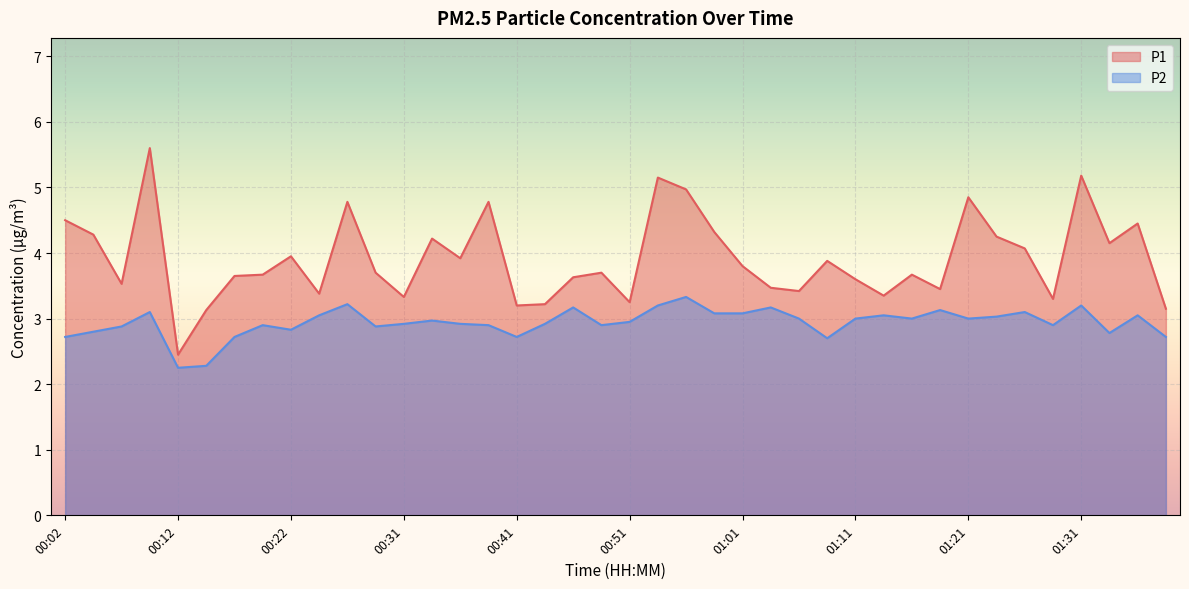

Rank the series at 00:17 from highest to lowest value.

P1, P2